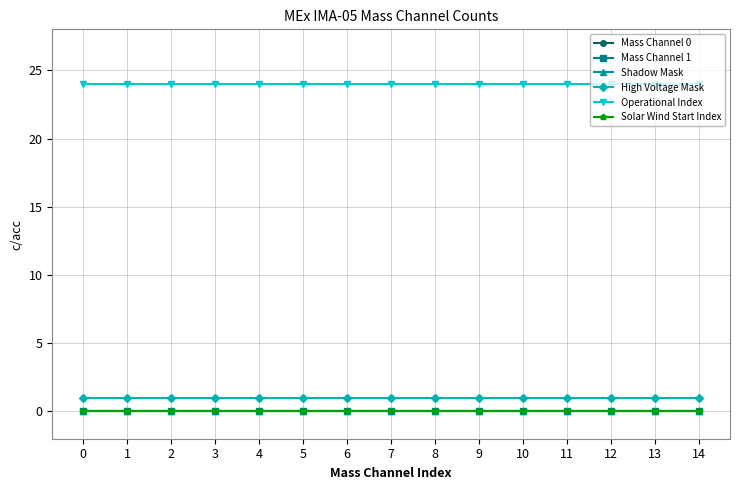

Is the value of Operational Index at 14 greater than the value of Mass Channel 0 at 4?

Yes